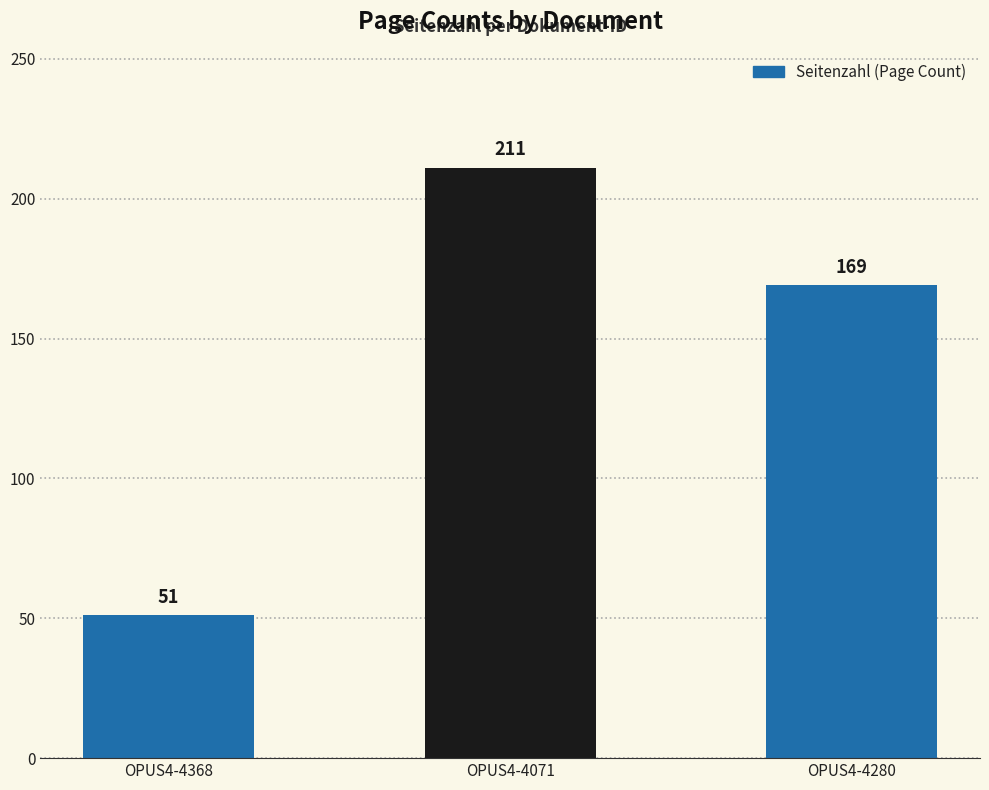

What is the maximum value shown in the chart?

211